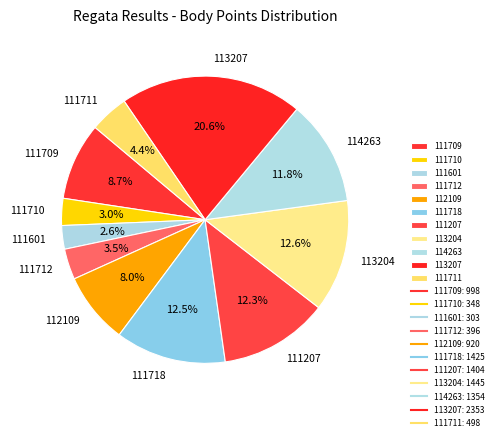

The 111711 slice represents 13% of the pie. True or false?

False